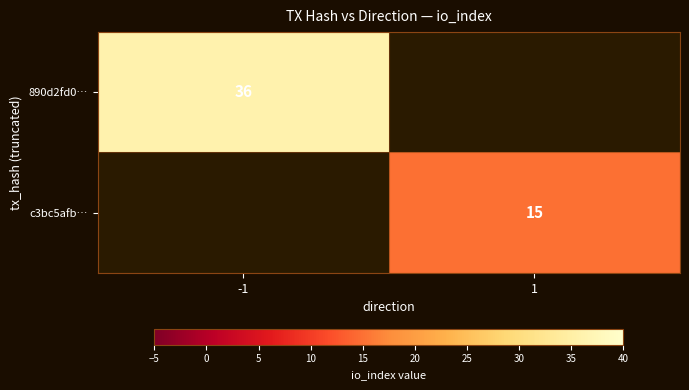

Is it true that 890d2fd0… equals 36 at -1?

True